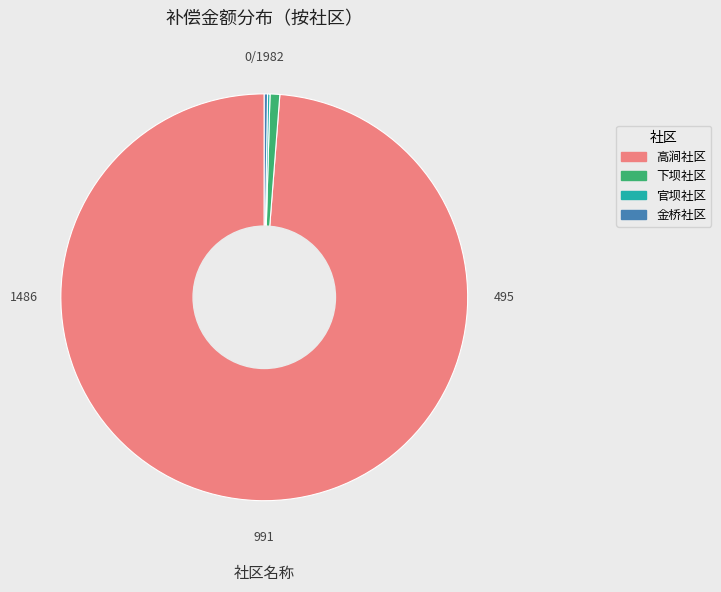

The 下坝社区 slice represents 1% of the pie. True or false?

True